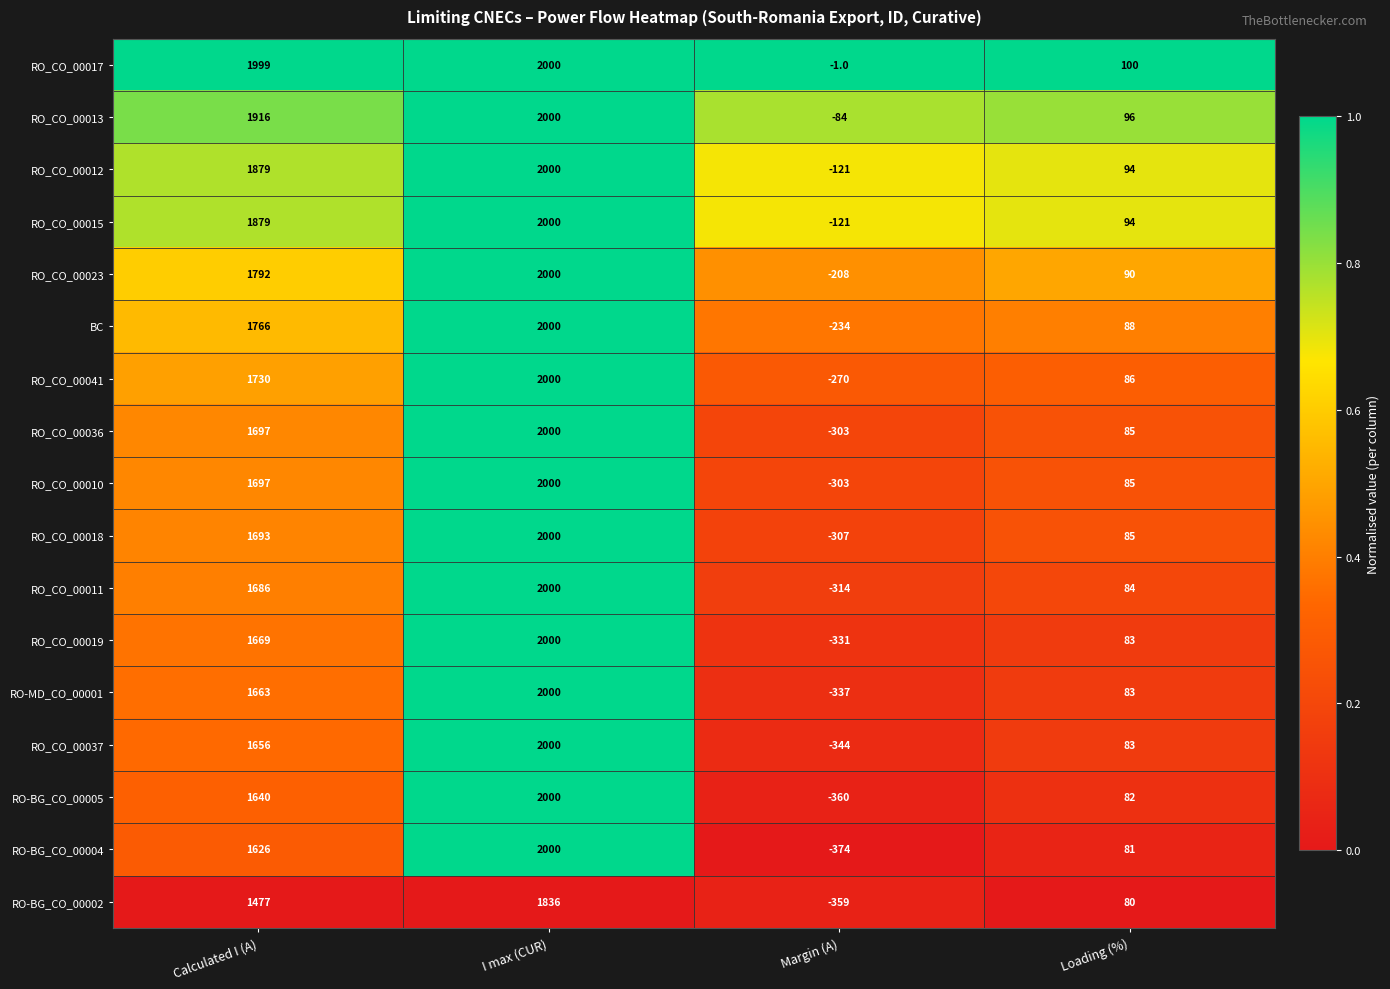

What is the difference between the maximum and minimum values in the RO_CO_00011 series?

2314